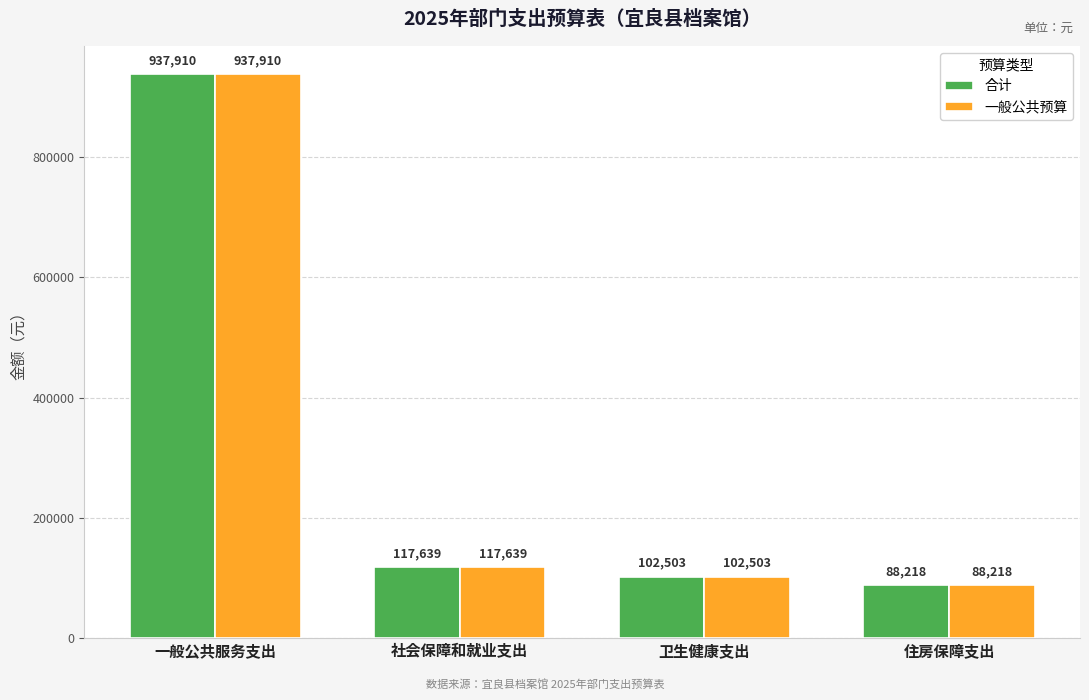

Where does the 合计 series first go above 117639?

一般公共服务支出